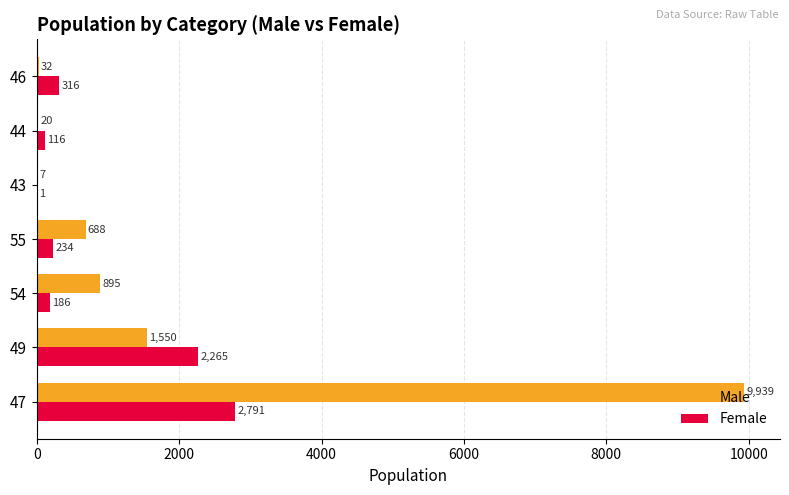

Between 43 and 44, which series saw the biggest shift?

Female